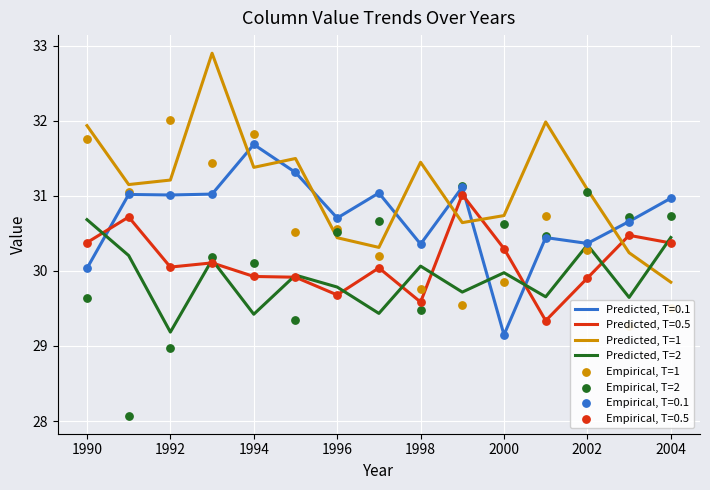

Which series has the widest spread of Y values?

Empirical, T=2